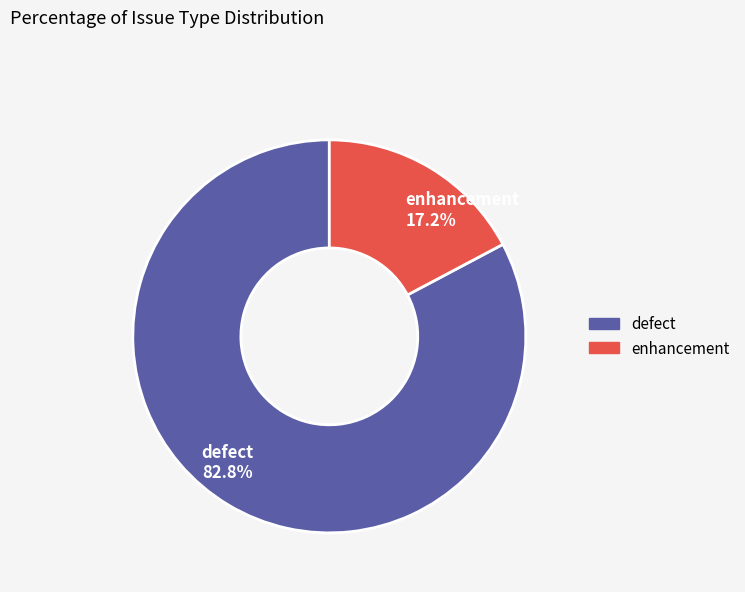

What is the ratio of the value at enhancement to the value at defect?

0.2